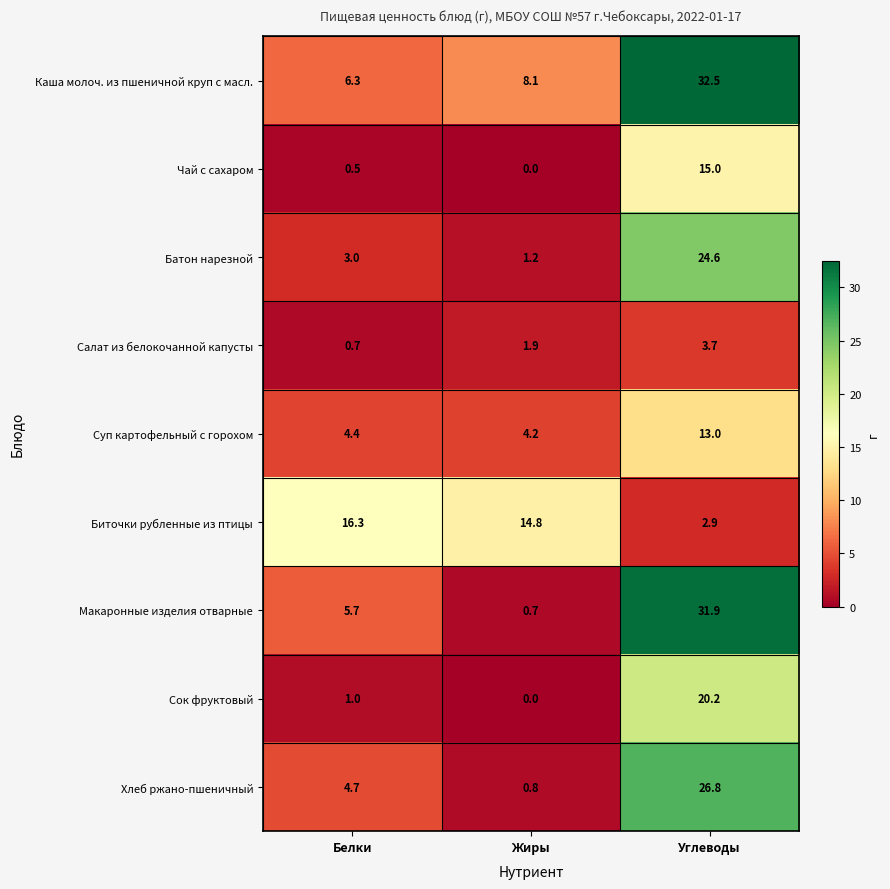

Rank the series at Углеводы from lowest to highest value.

Биточки рубленные из птицы, Салат из белокочанной капусты, Суп картофельный с горохом, Чай с сахаром, Сок фруктовый, Батон нарезной, Хлеб ржано-пшеничный, Макаронные изделия отварные, Каша молоч. из пшеничной круп с масл.